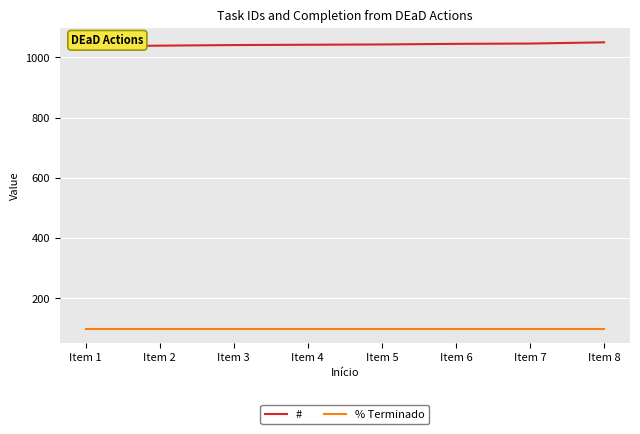

True or false: % Terminado has more than 0 points higher than both neighbors.

False